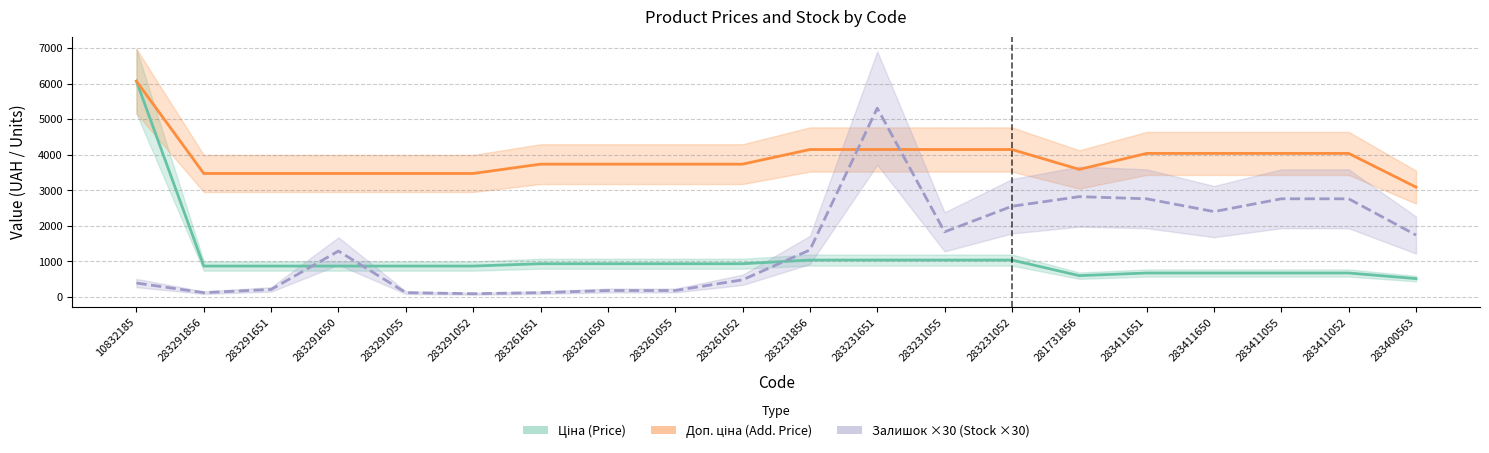

What are all the series names shown in the legend?

Ціна (Price), Доп. ціна (Add. Price), Залишок ×30 (Stock ×30)